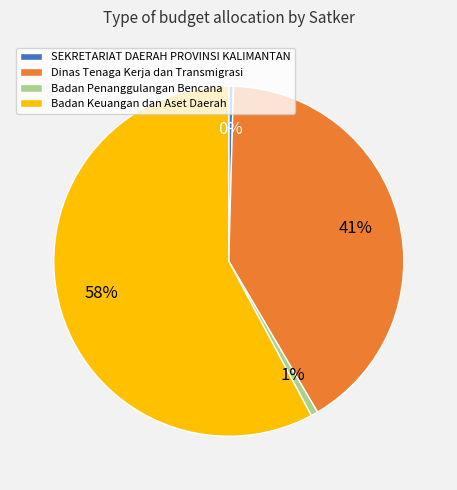

Is it true that Badan Penanggulangan Bencana is 8% of the pie?

False